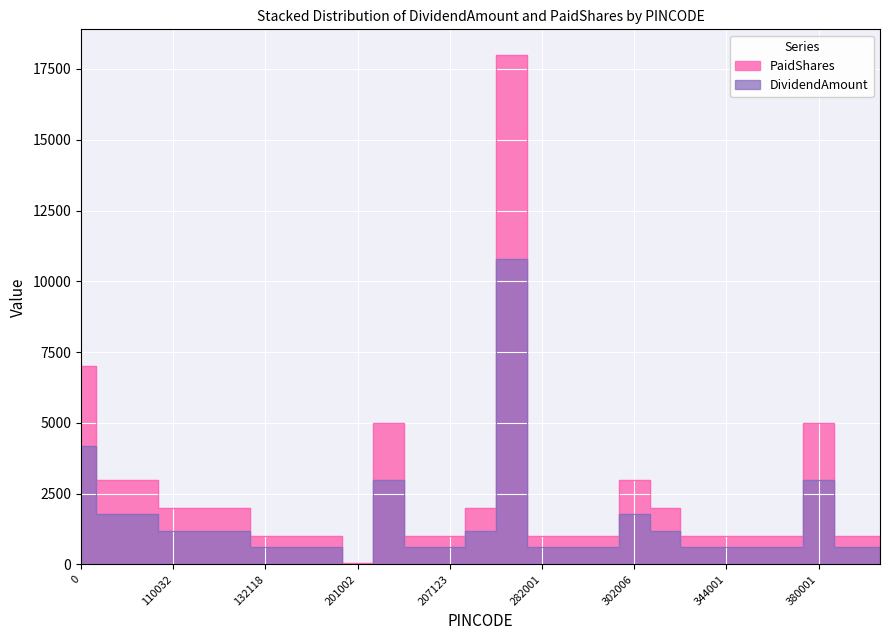

What is the label of the 7th point from the right?

344001